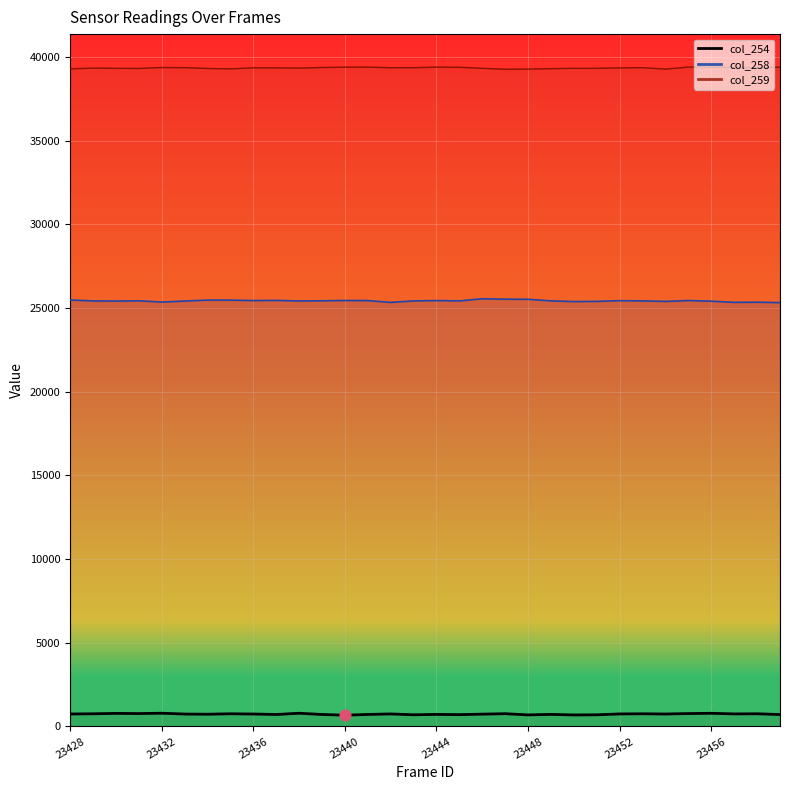

What is the change in value from 9 to 26?

+29